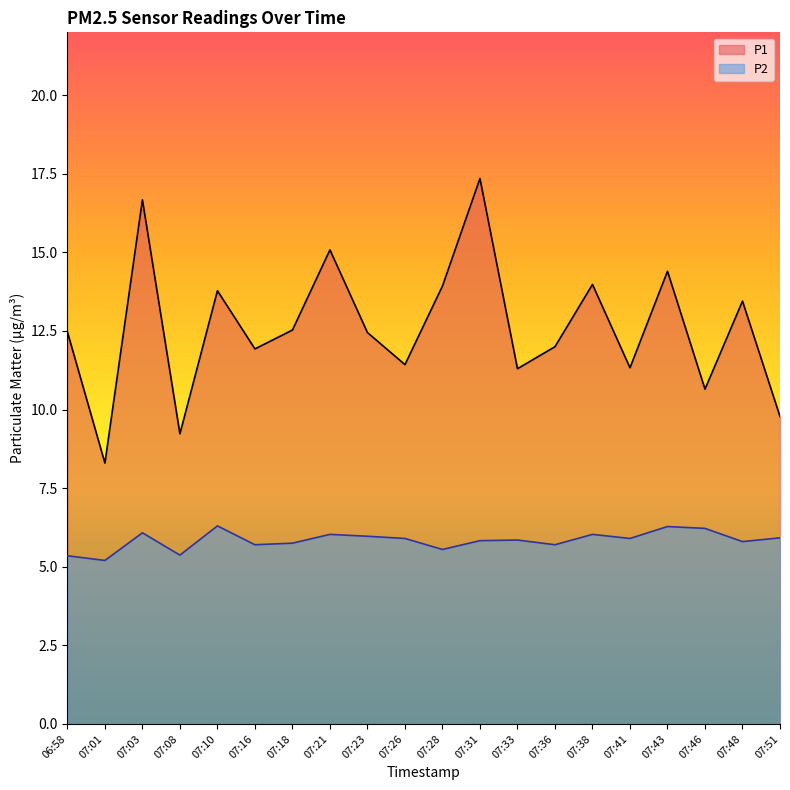

Which has a higher value, 07:08 or 07:03?

07:03